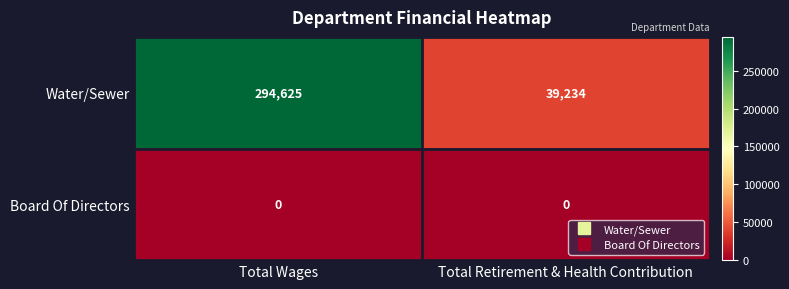

Read the Water/Sewer value at Total Retirement & Health Contribution, to the nearest 50.

39250